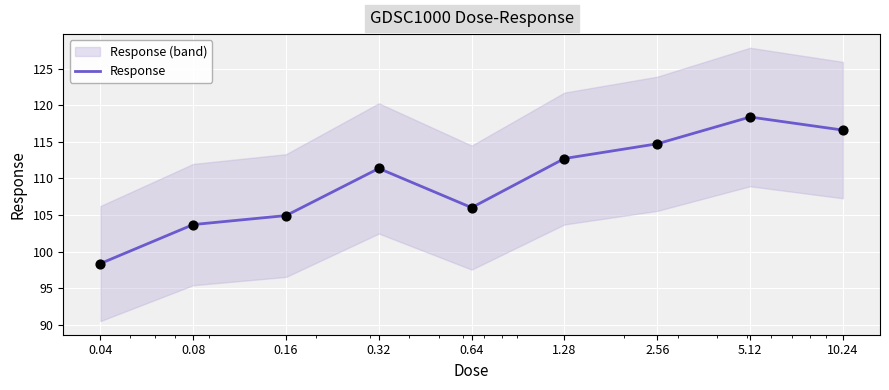

What is the ratio of the value at 2.56 to the value at 0.16?

1.1